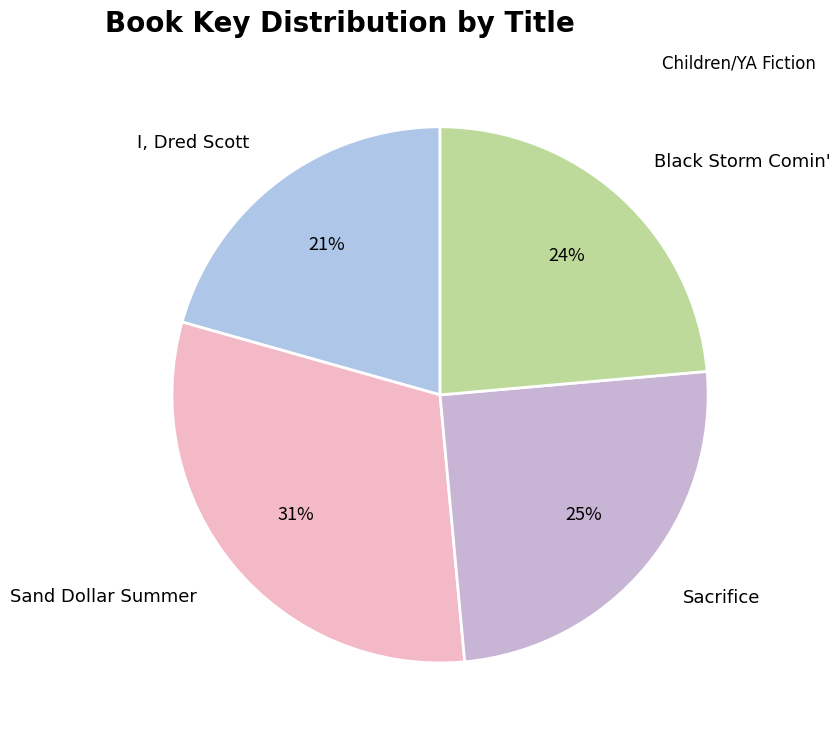

Rank the categories by value from highest to lowest.

Sand Dollar Summer, Sacrifice, Black Storm Comin', I, Dred Scott